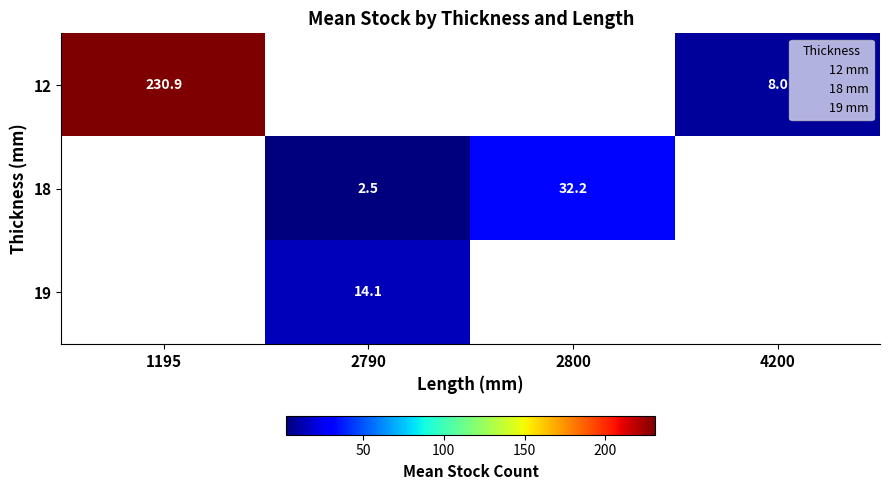

How many series are shown in this chart?

3